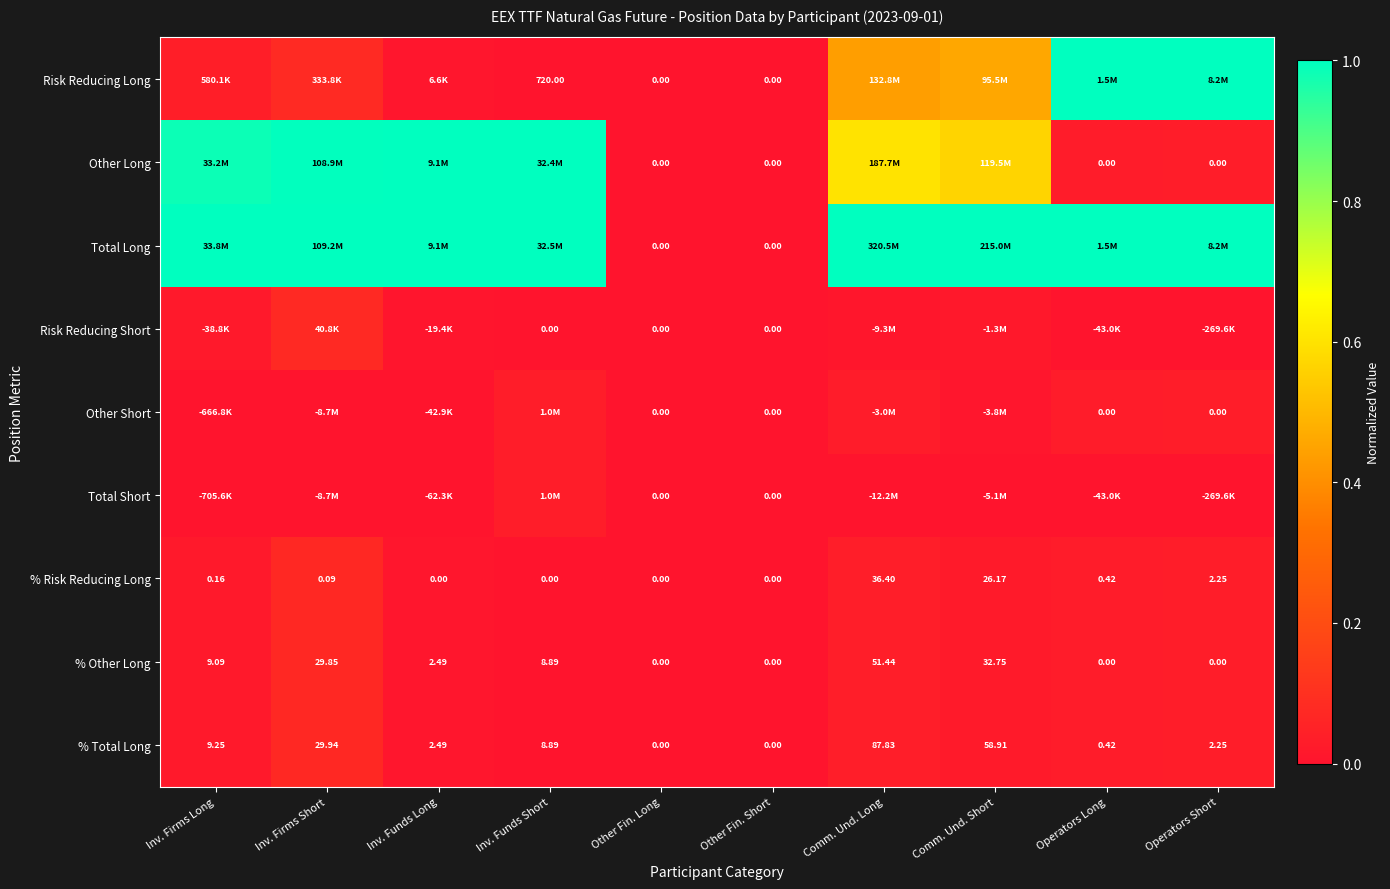

Where does the % Other Long series first go above 8?

Inv. Firms Long